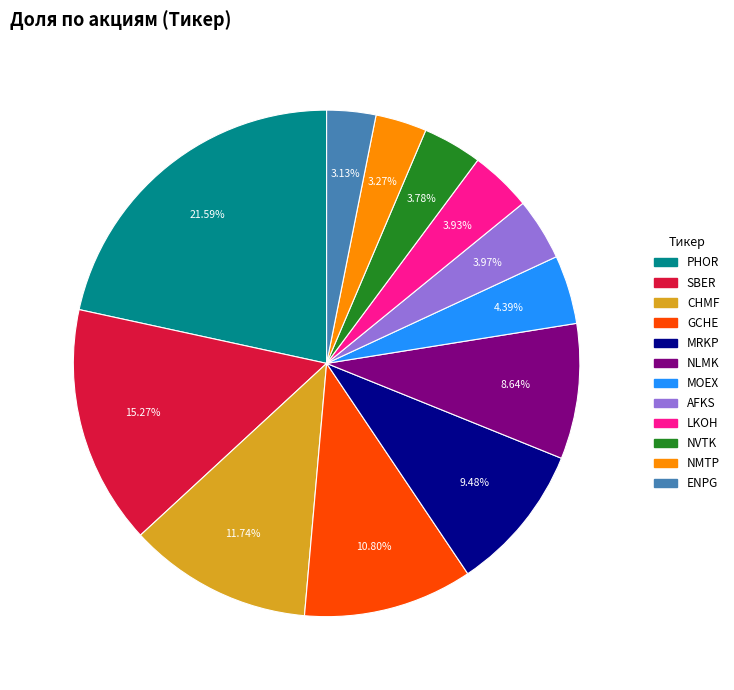

Is there a majority slice in this chart?

No